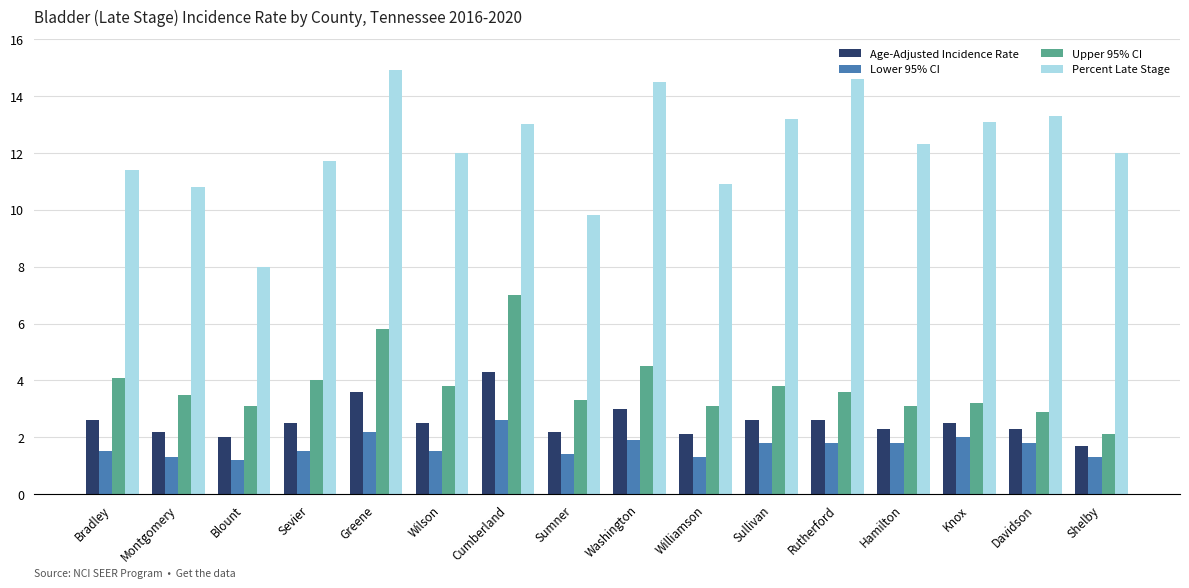

What is the total value across all series at Hamilton?

19.5